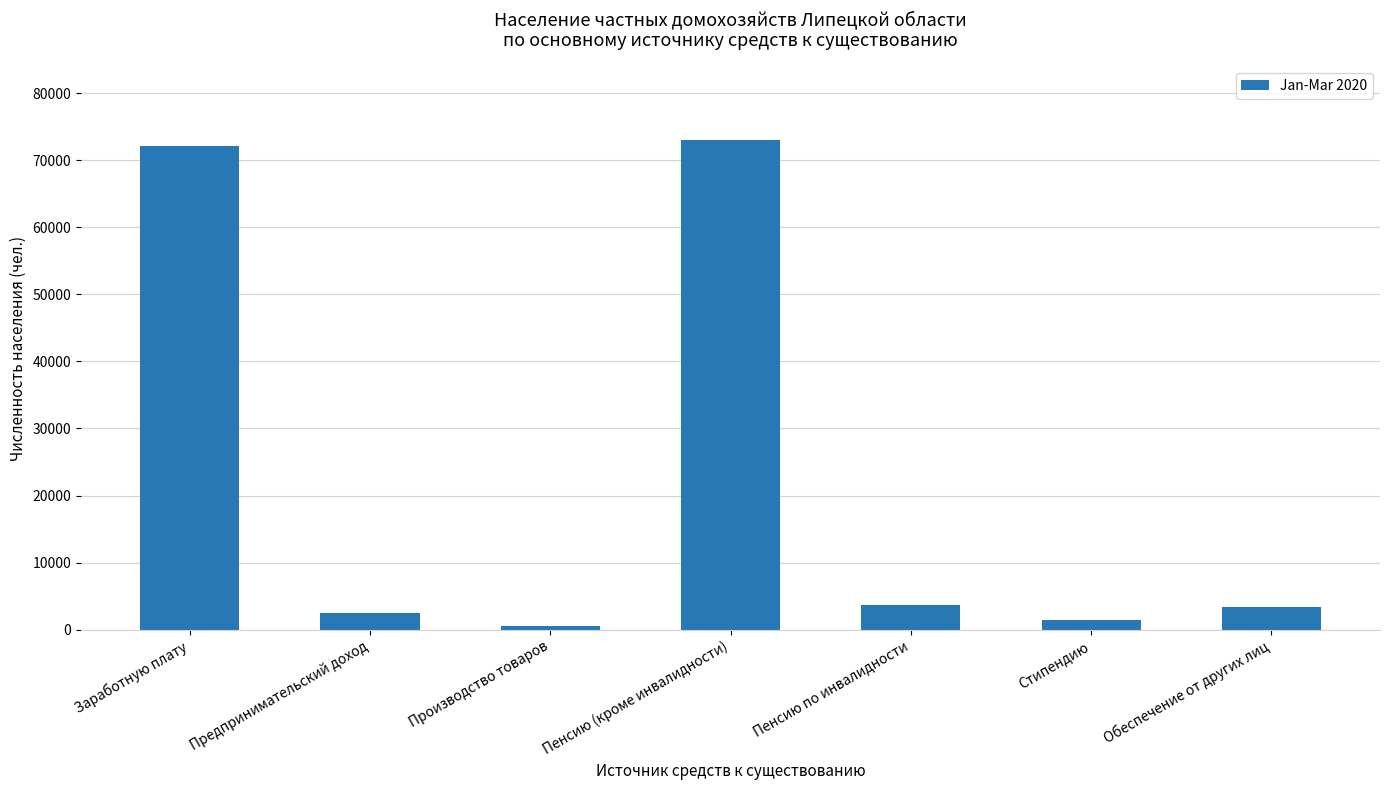

What is the label of the 3rd bar from the left?

Производство товаров